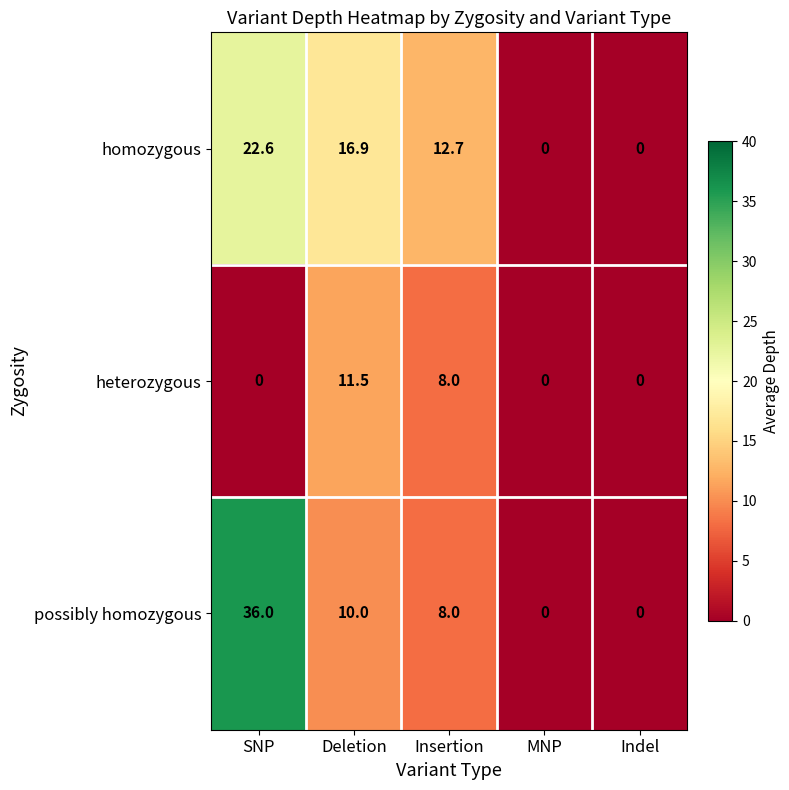

Which series changed the most between Deletion and Indel?

homozygous